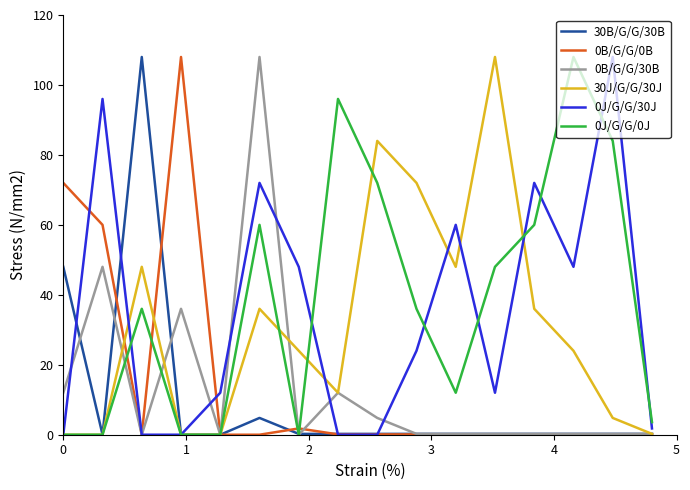

What is the highest value of the 0J/G/G/30J series?

108.0